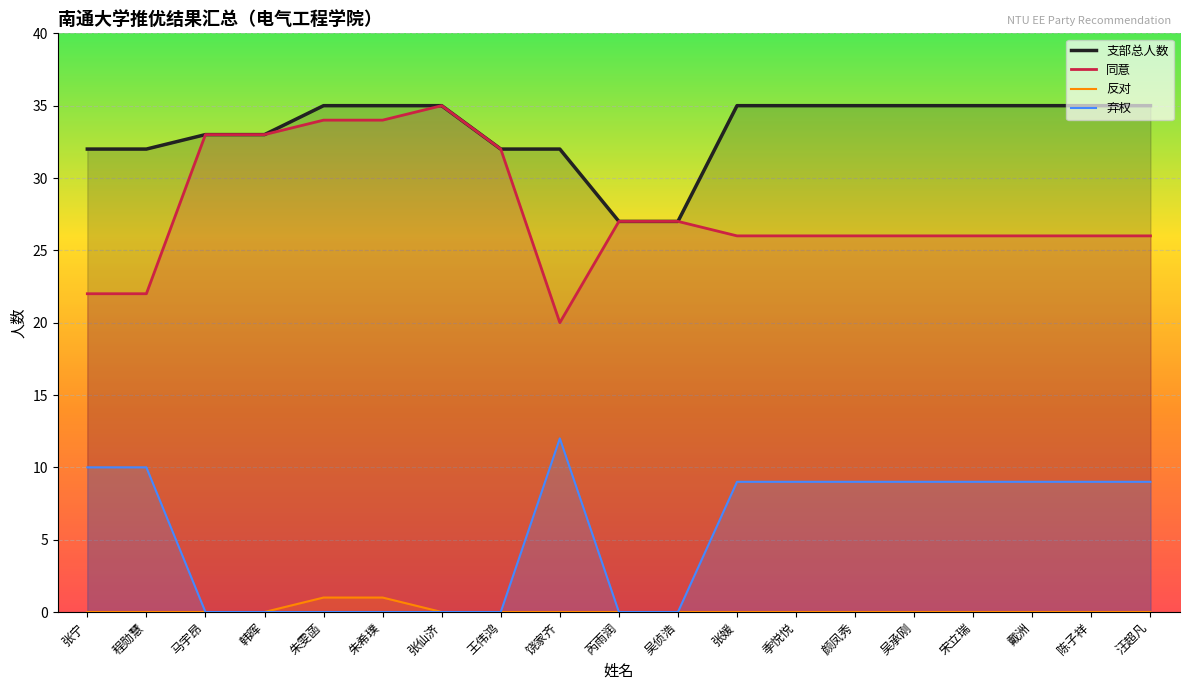

Which category has the lowest value in the 同意 series?

饶家齐